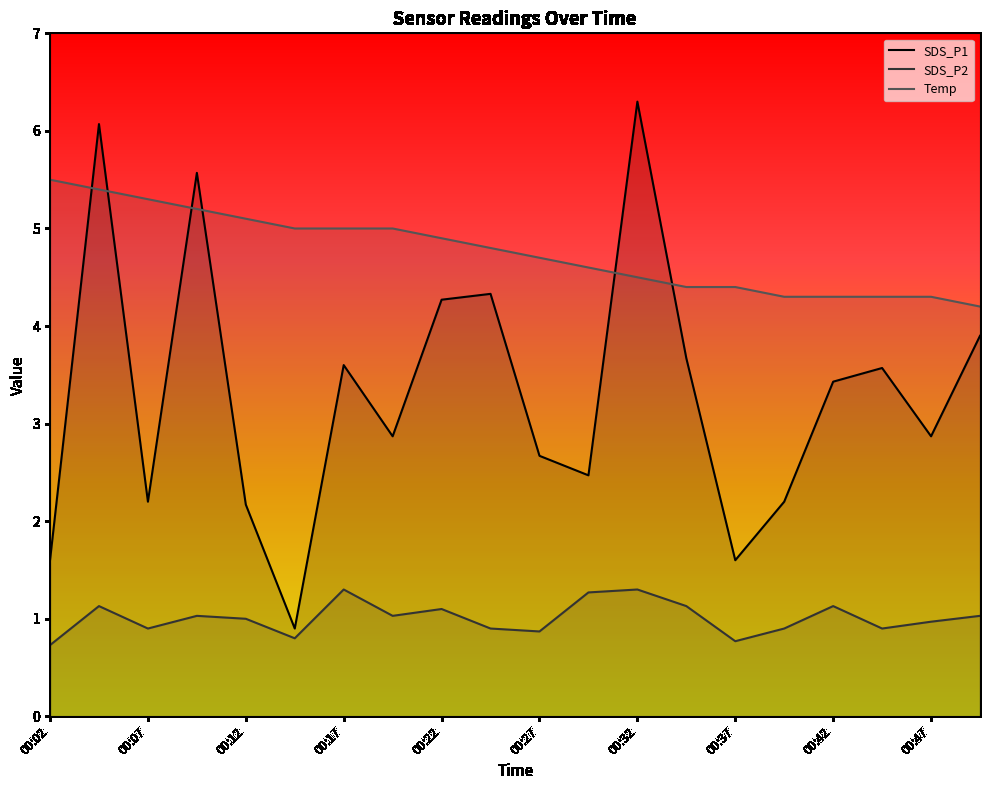

At which label does SDS_P1 reach its minimum?

00:14